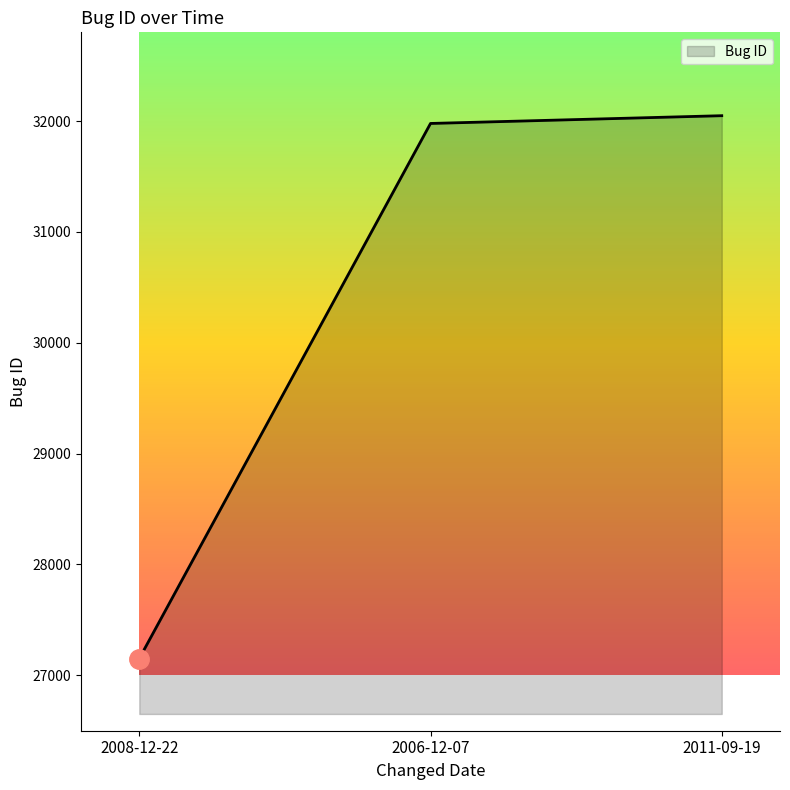

Count the number of categories in the chart.

3